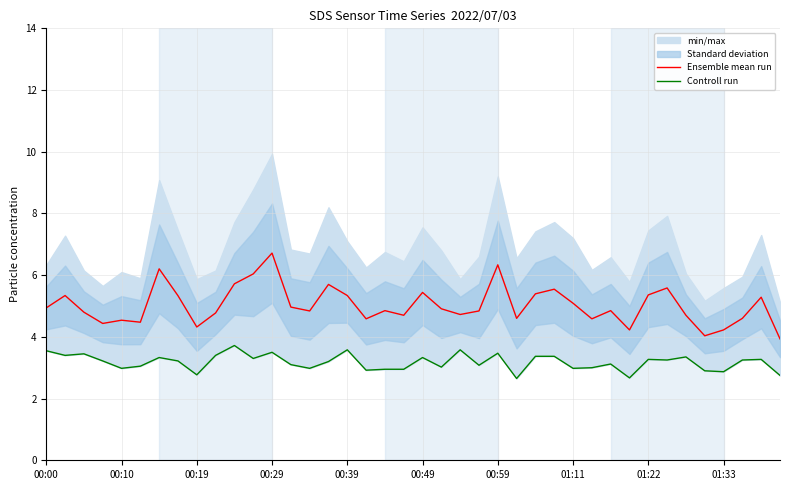

The value of Ensemble mean run at 00:49 is 1.5. True or false?

False